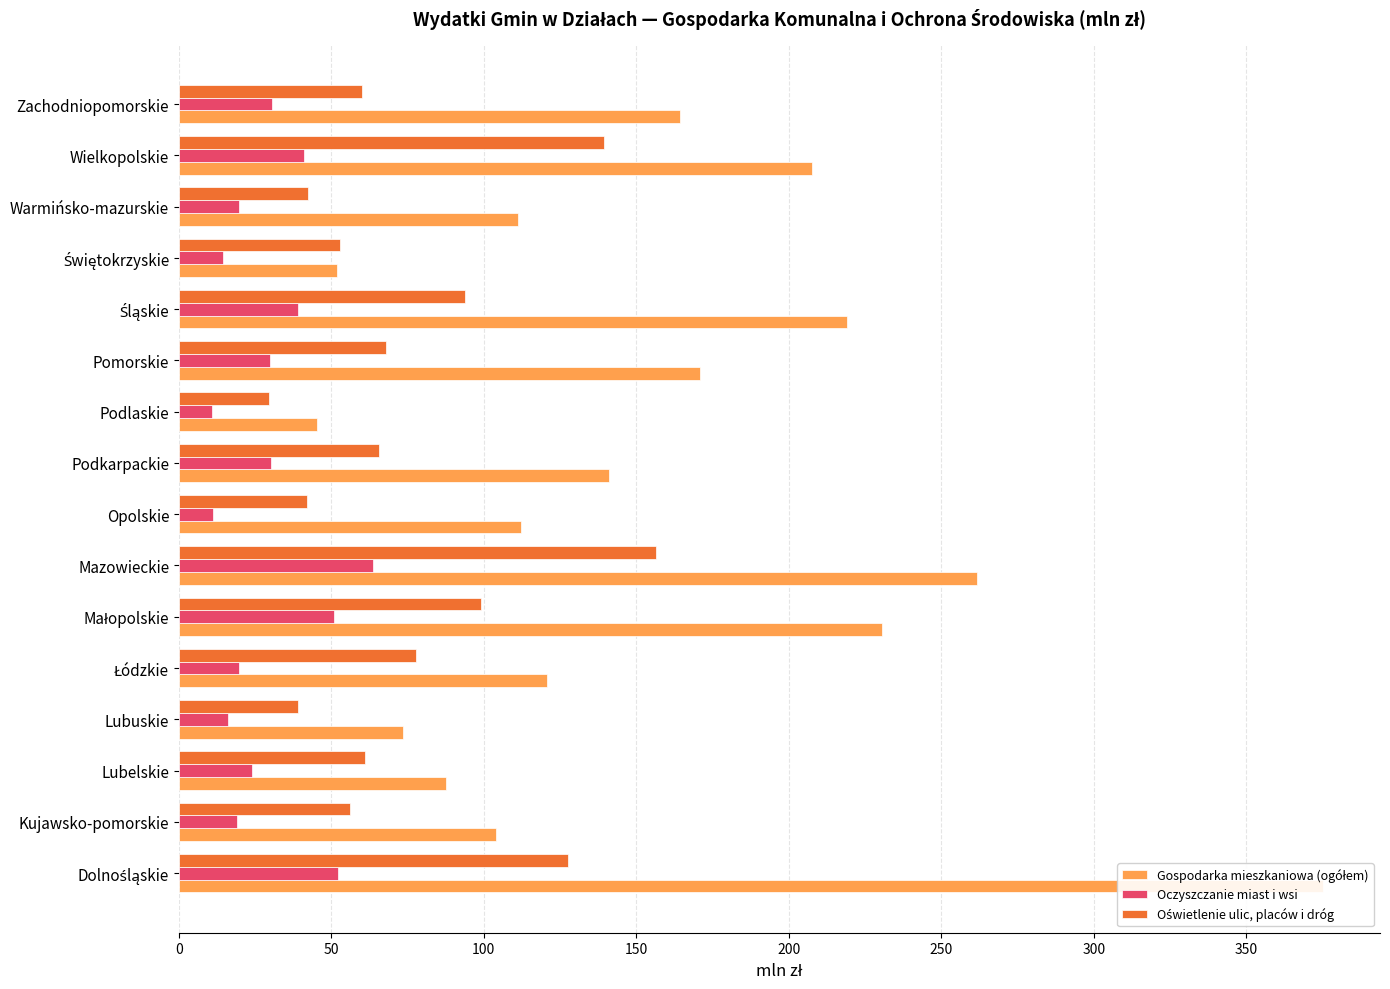

Which series has the widest spread of values?

Gospodarka mieszkaniowa (ogółem)